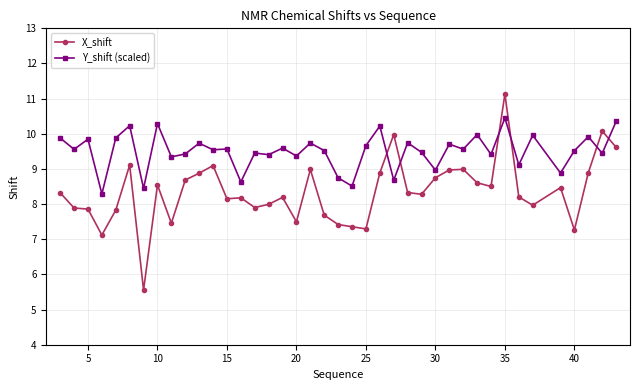

After their last crossing, which series has the higher values: X_shift or Y_shift (scaled)?

Y_shift (scaled)